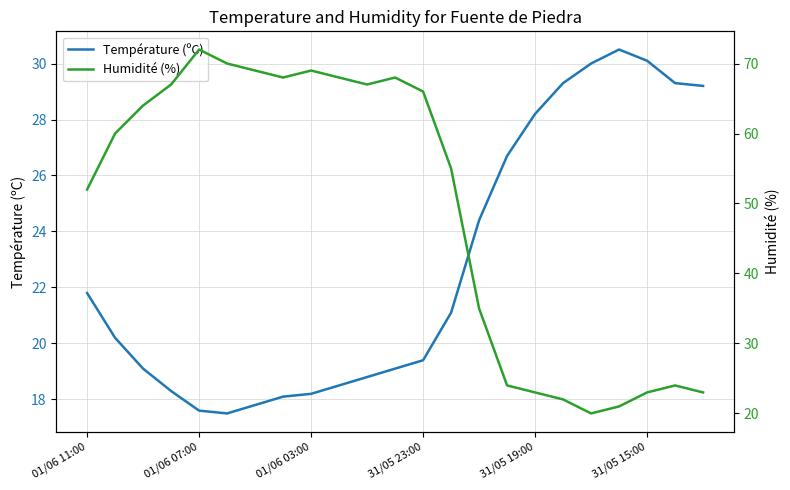

Where is Humidité (%) nearest to the value 46?

01/06 11:00